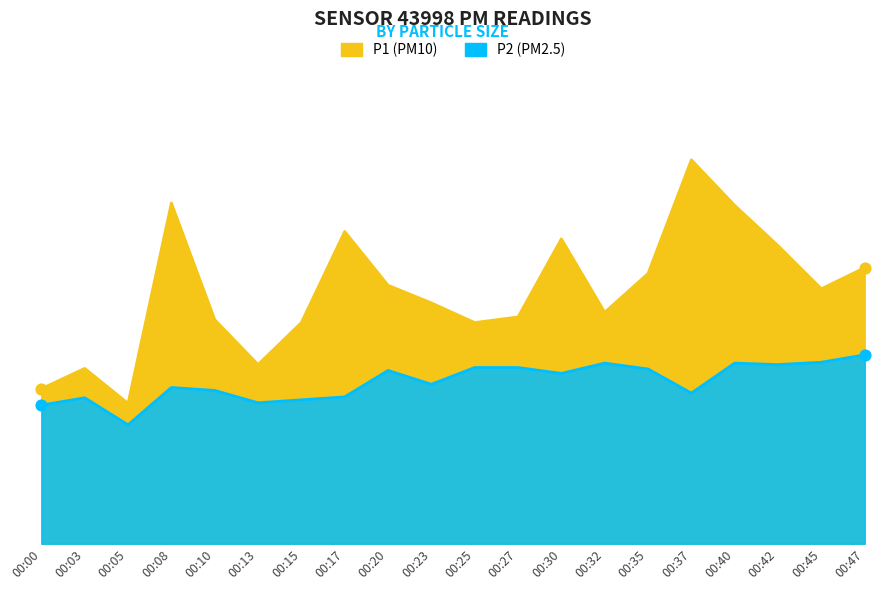

At which category is the sum across all series the highest?

00:37